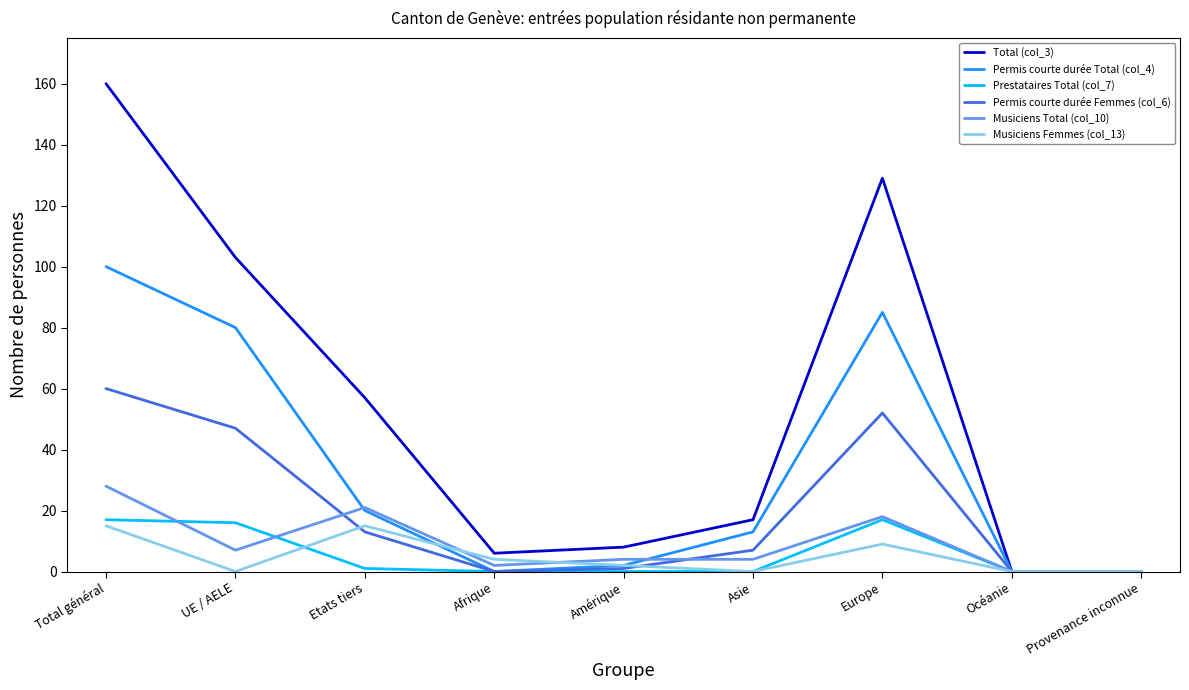

Where does the Musiciens Total (col_10) series first go above 4?

Total général